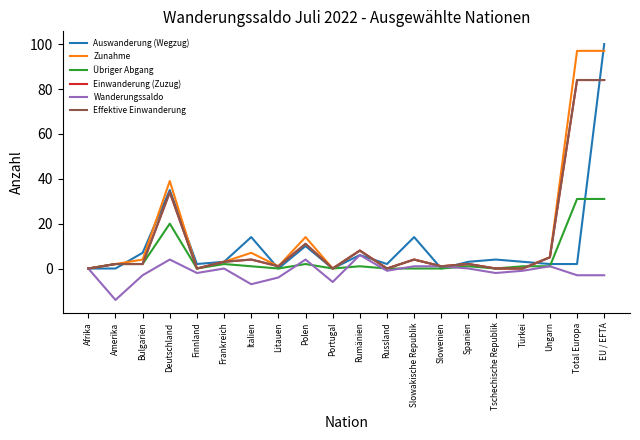

At which label is Wanderungssaldo closest to -4?

Litauen